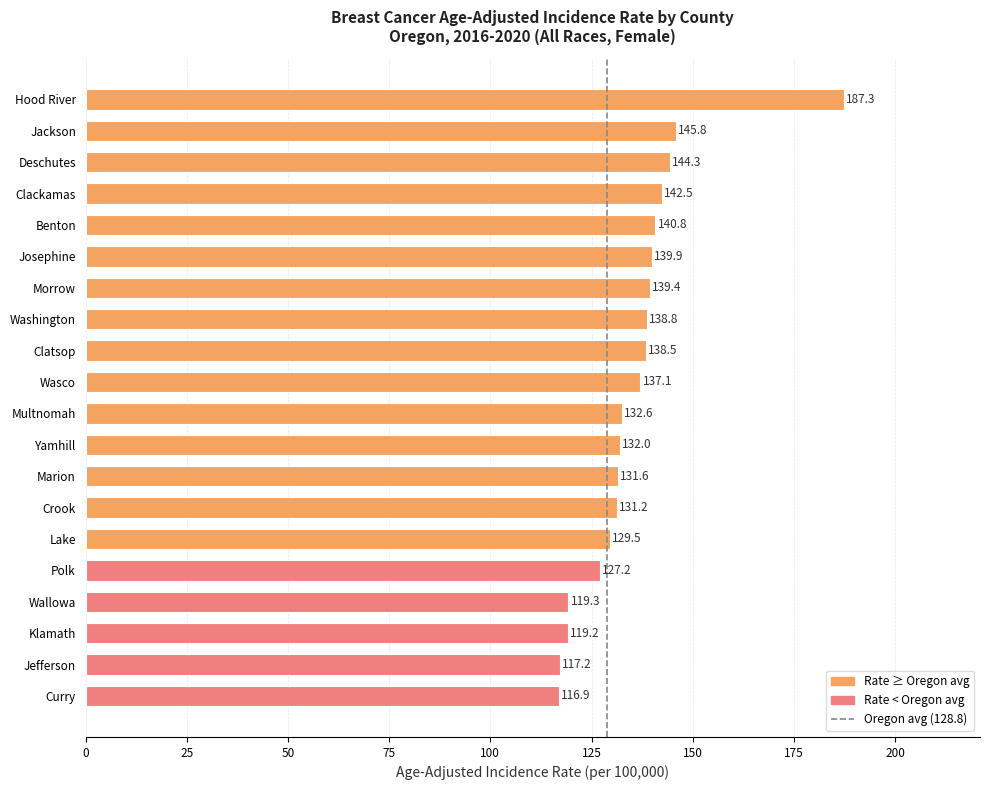

At which label is the value closest to 152?

Jackson